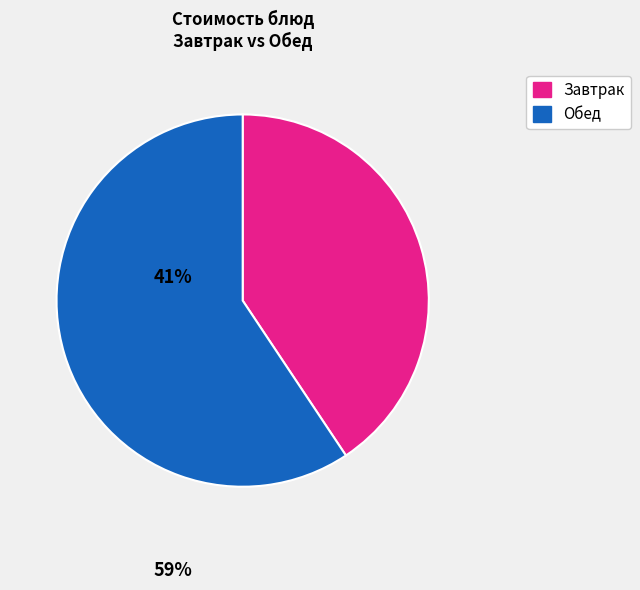

The Завтрак slice represents 41% of the pie. True or false?

True